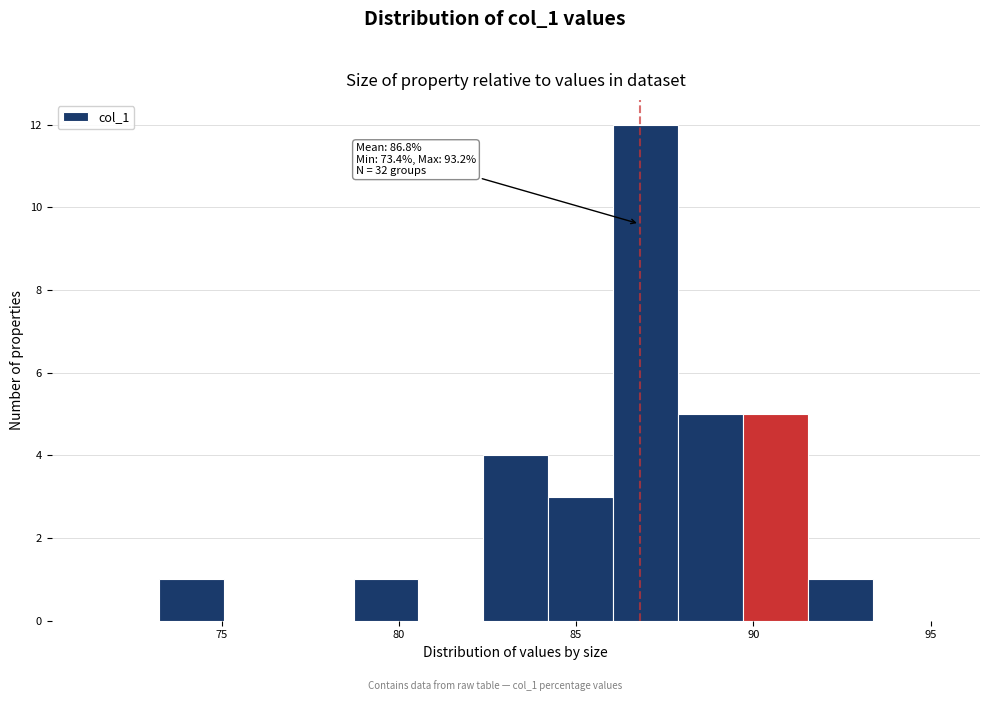

Around what value on the x-axis is the tallest bar? Give the approximate position of its centre, as read against the axis.

87.0